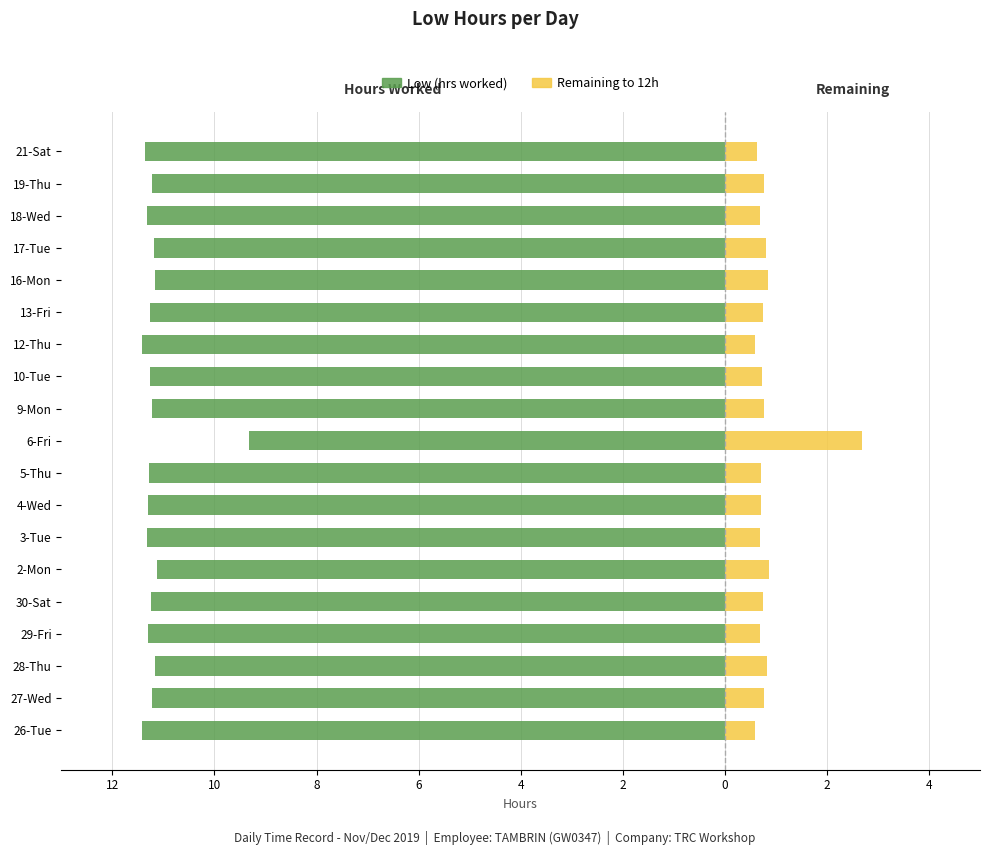

Which has a higher value, 28-Thu or 26-Tue?

28-Thu